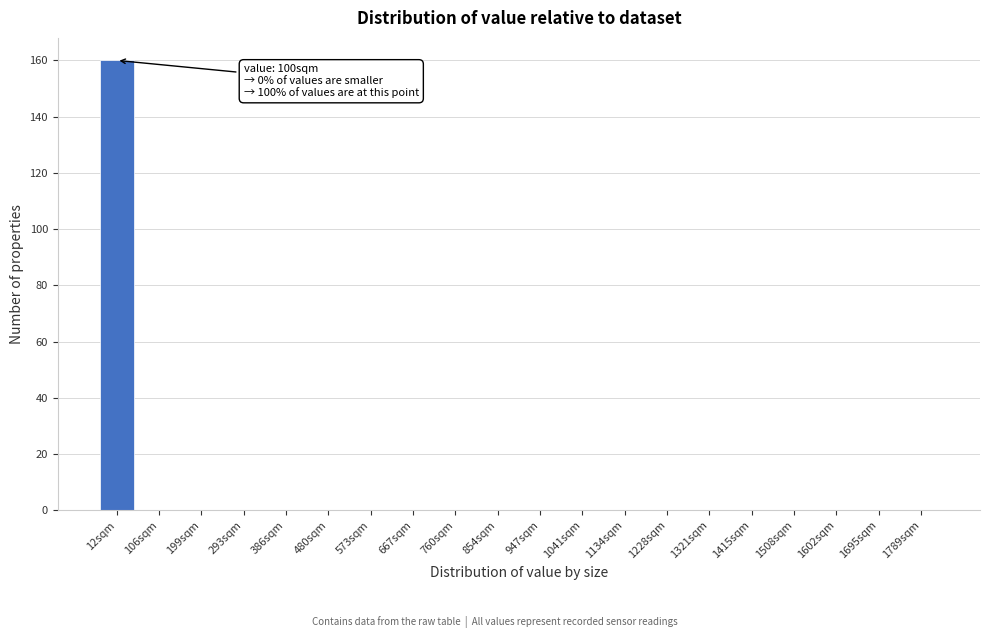

Reading right to left, transcribe all the data shown in this chart.

1789sqm=0	1695sqm=0	1602sqm=0	1508sqm=0	1415sqm=0	1321sqm=0	1228sqm=0	1134sqm=0	1041sqm=0	947sqm=0	854sqm=0	760sqm=0	667sqm=0	573sqm=0	480sqm=0	386sqm=0	293sqm=0	199sqm=0	106sqm=0	12sqm=160